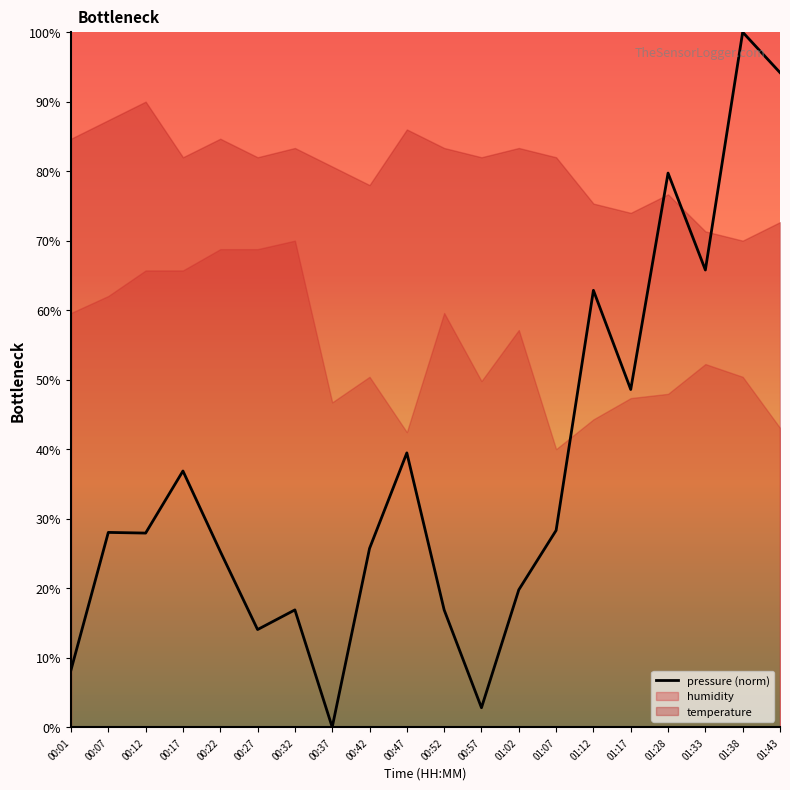

Which category has the lowest value across all series?

00:37